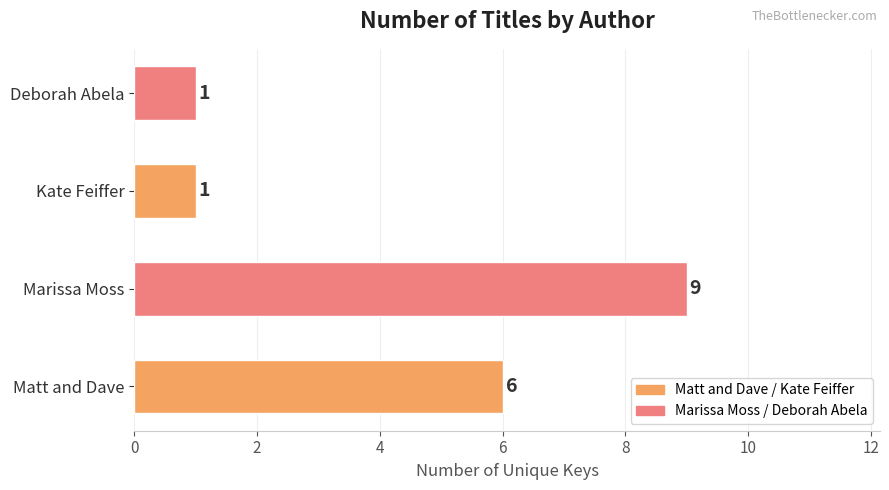

Reading top to bottom, transcribe all the data shown in this chart.

1	1	9	6